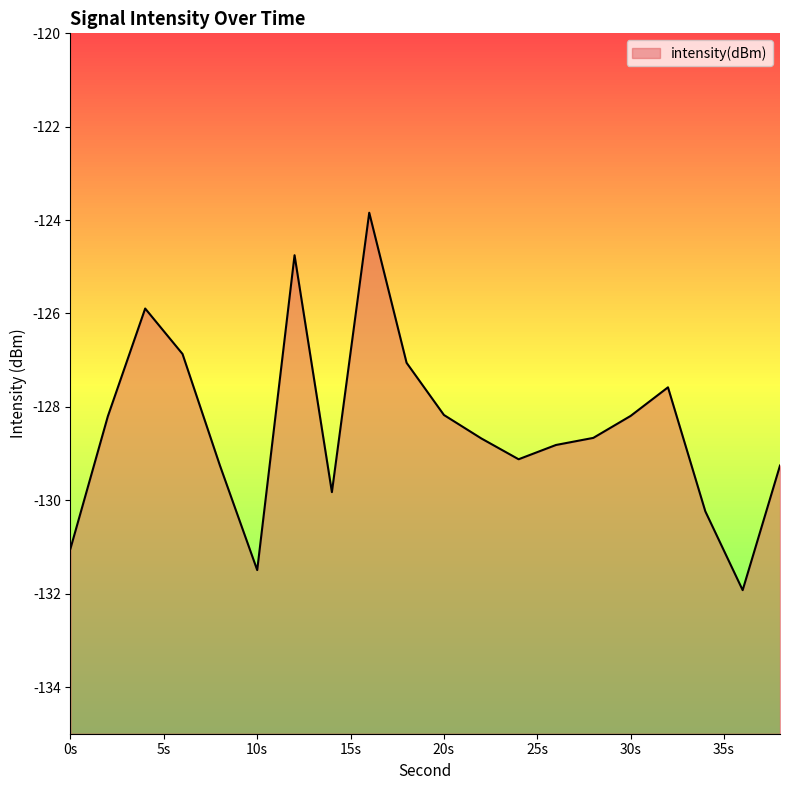

How many lines are shown in the chart?

1